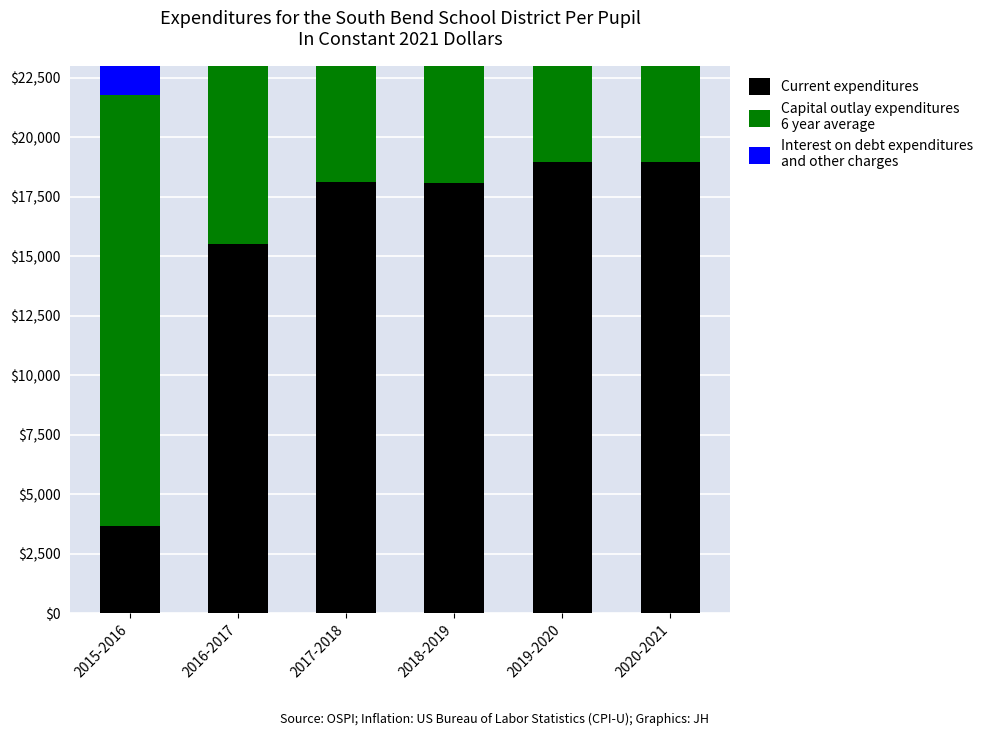

What is the total value across all series at 2017-2018?

51549.8